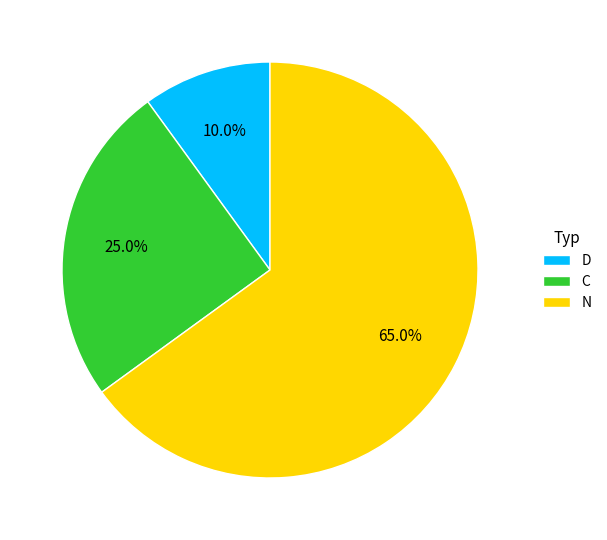

To the nearest percent, what portion does C represent?

25%